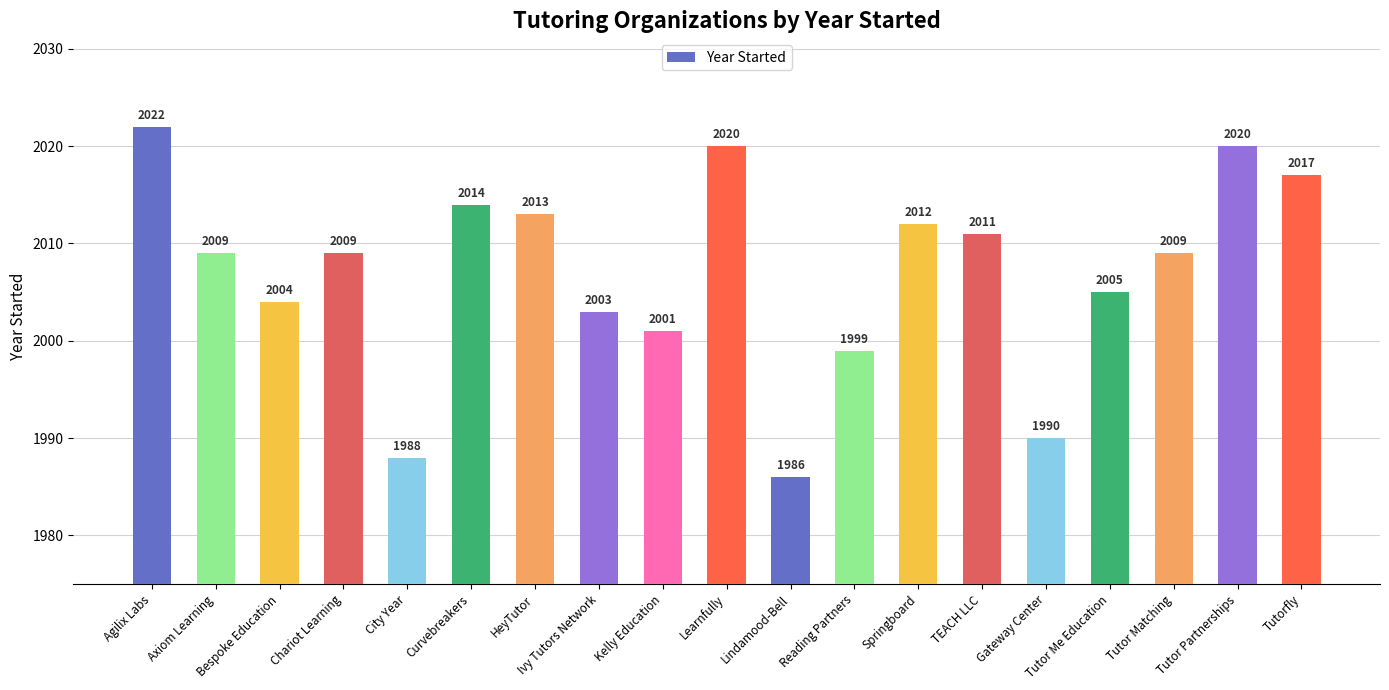

Reading right to left, what are all the values shown in this chart?

Tutorfly=2017	Tutor Partnerships=2020	Tutor Matching=2009	Tutor Me Education=2005	Gateway Center=1990	TEACH LLC=2011	Springboard=2012	Reading Partners=1999	Lindamood-Bell=1986	Learnfully=2020	Kelly Education=2001	Ivy Tutors Network=2003	HeyTutor=2013	Curvebreakers=2014	City Year=1988	Chariot Learning=2009	Bespoke Education=2004	Axiom Learning=2009	Agilix Labs=2022